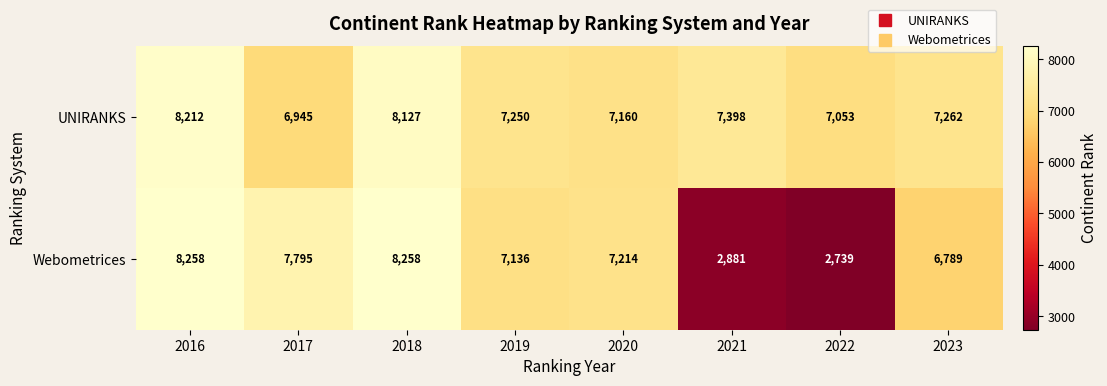

How many distinct data groups are displayed?

2